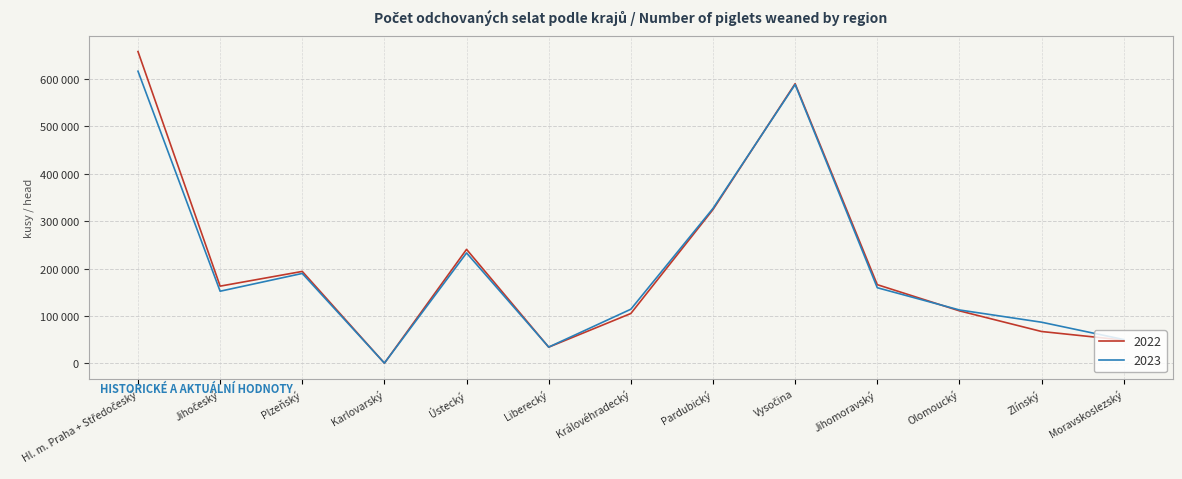

Read the 2023 value at Karlovarský, to the nearest 10.

460